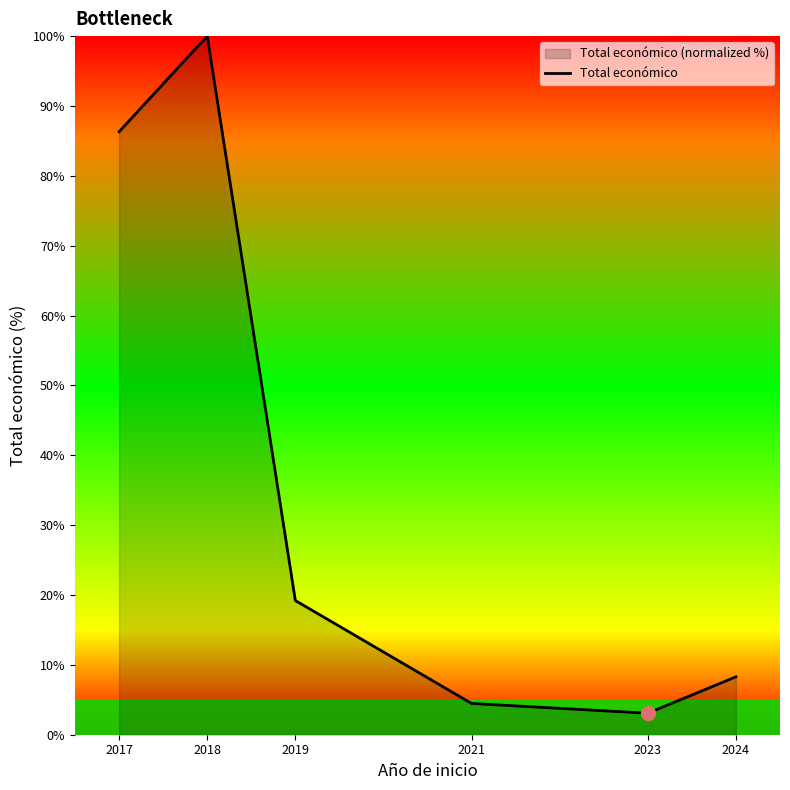

The chart shows a value of 8.3 at 2024. True or false?

True